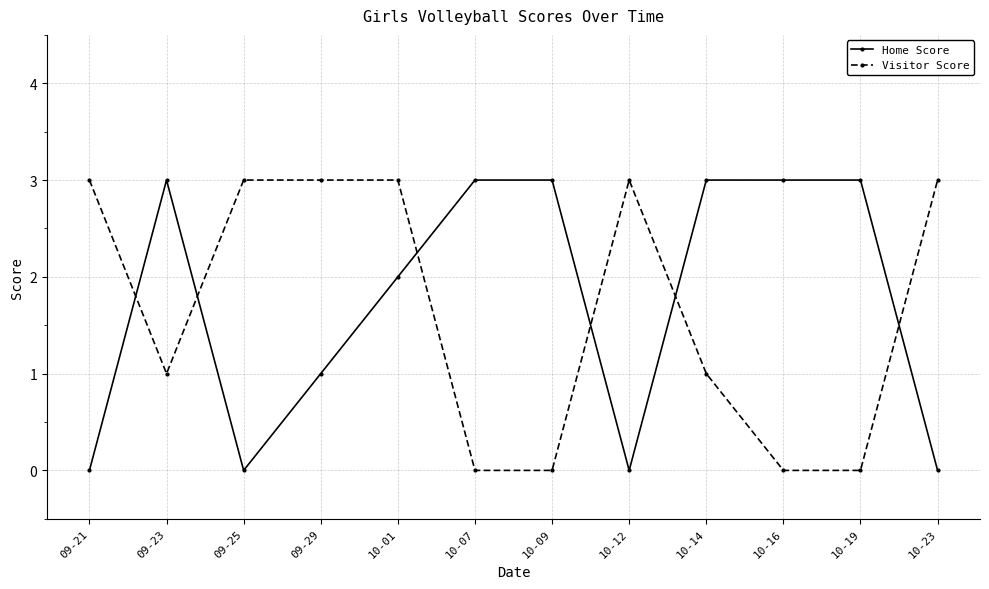

Is it true that Visitor Score equals 2 at 09-29?

False